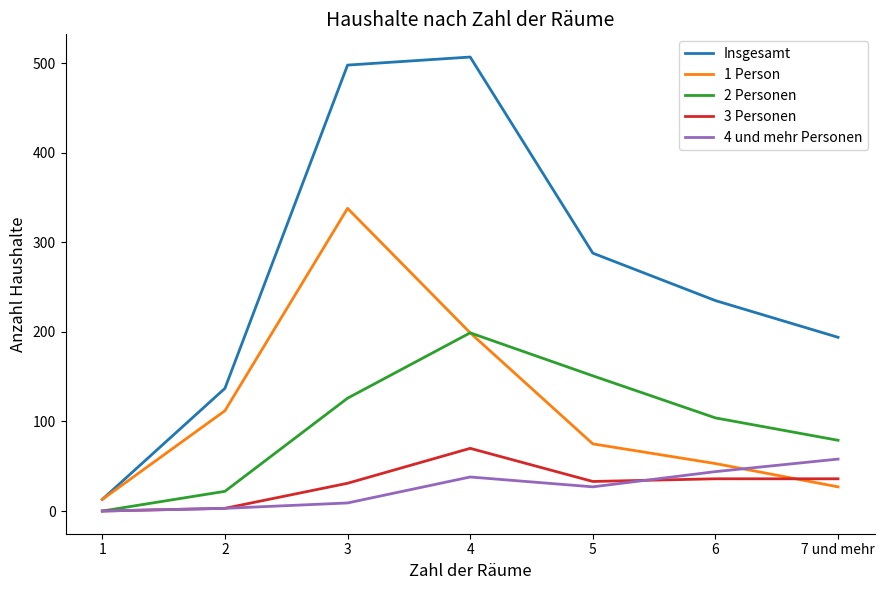

At how many categories does at least one series exceed 454?

2